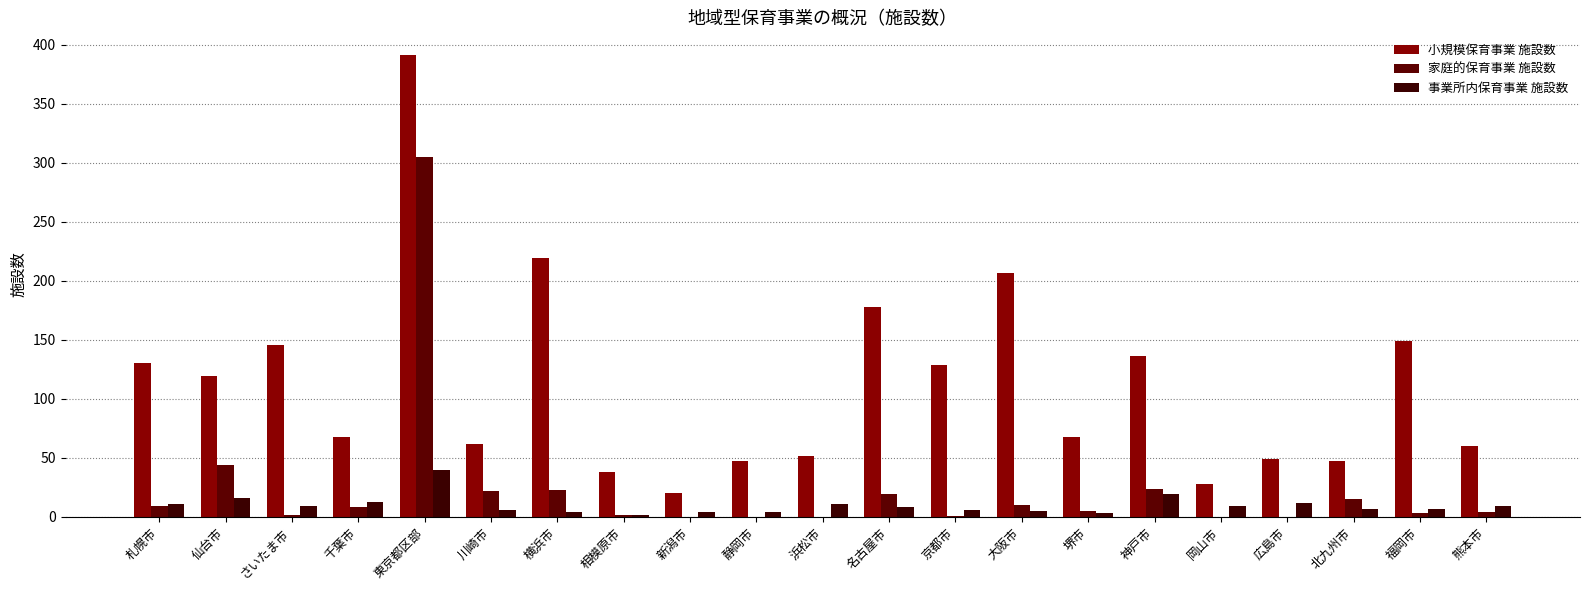

What is the average value of the 小規模保育事業 施設数 series?

112